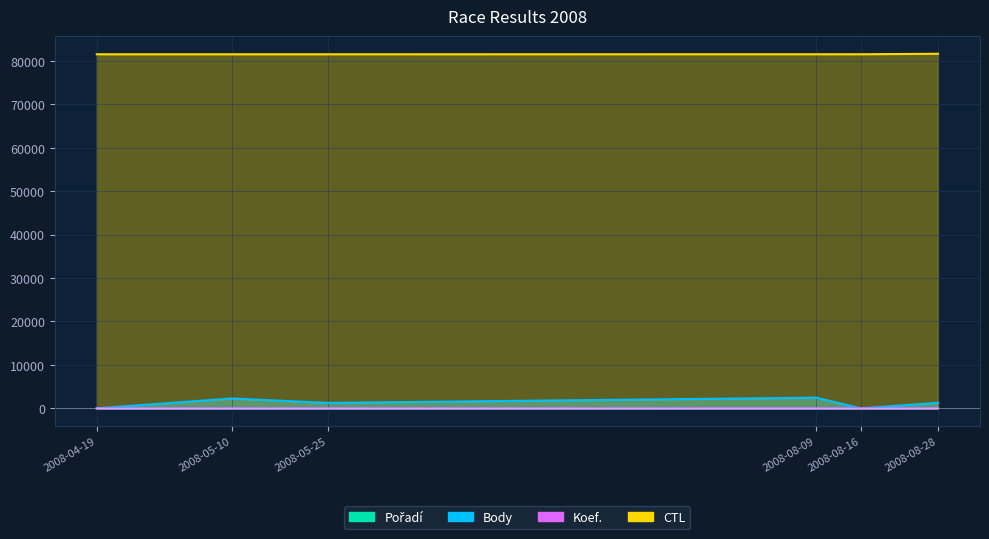

What is the value of the Pořadí point at the 3rd from the left?

1